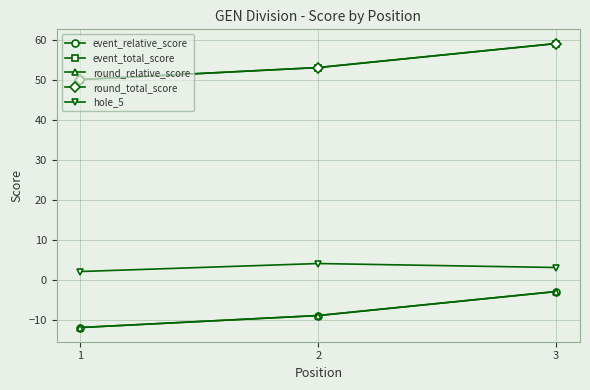

Does the chart have visible grid lines?

Yes